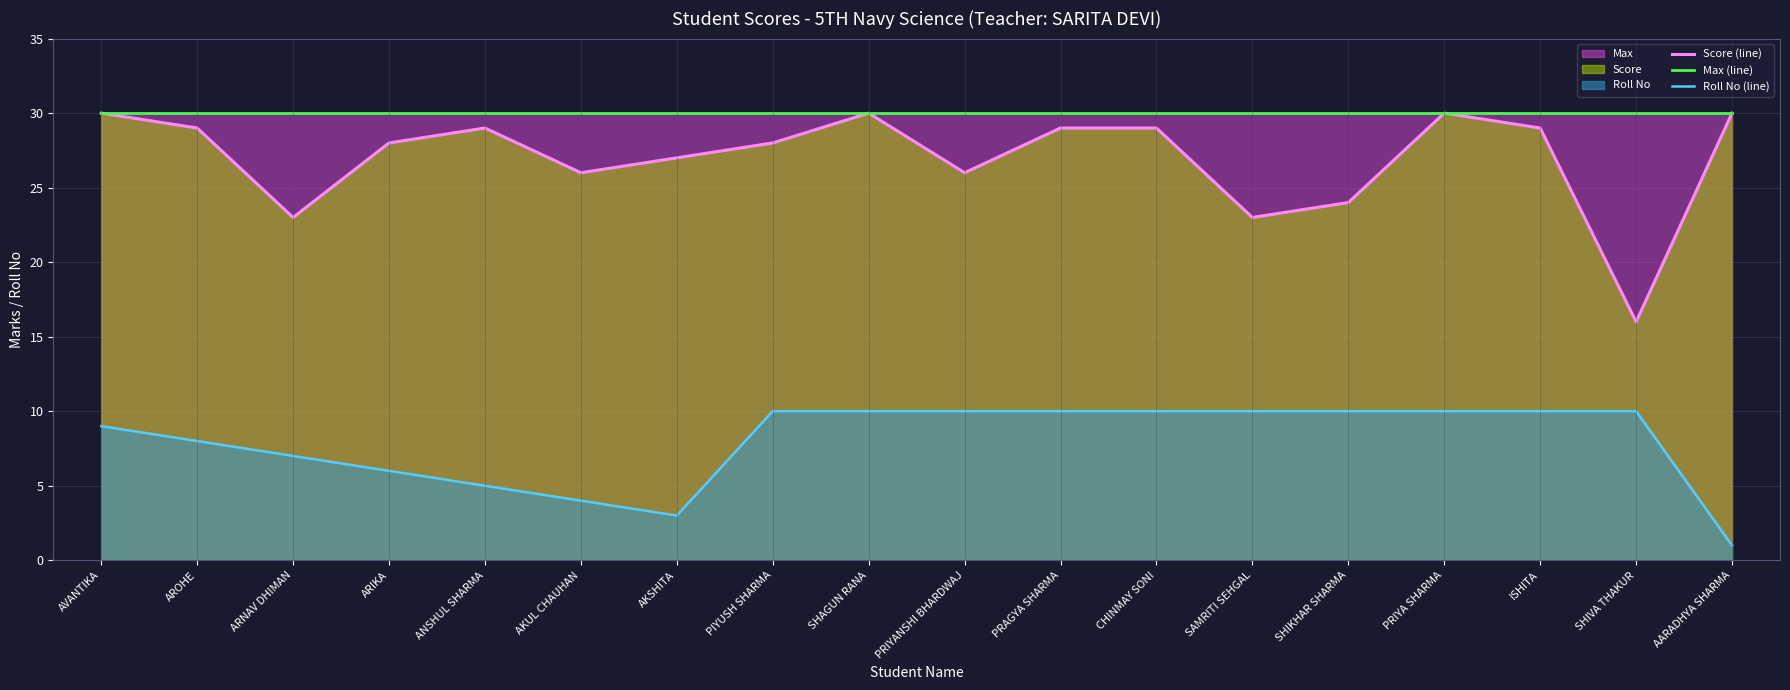

True or false: Max (line) has a value of 30 at SHAGUN RANA.

True